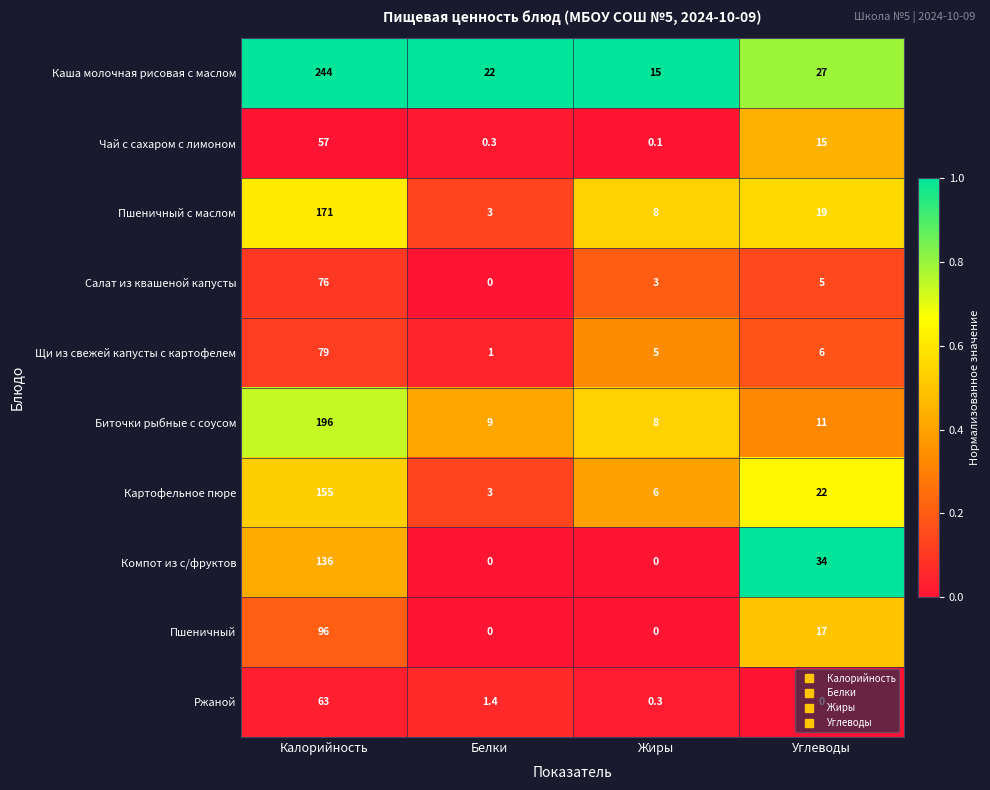

What is the spread (max minus min) of values at Углеводы?

34.0